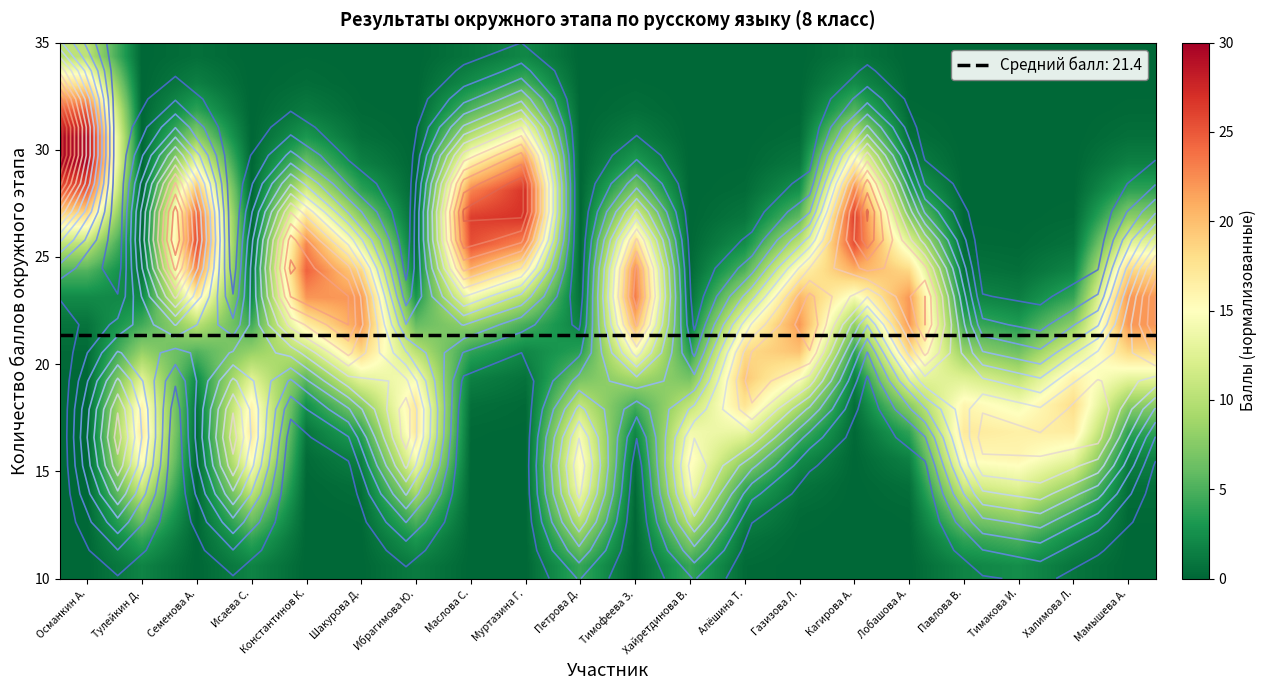

At which category is the sum across all series the highest?

Османкин А.